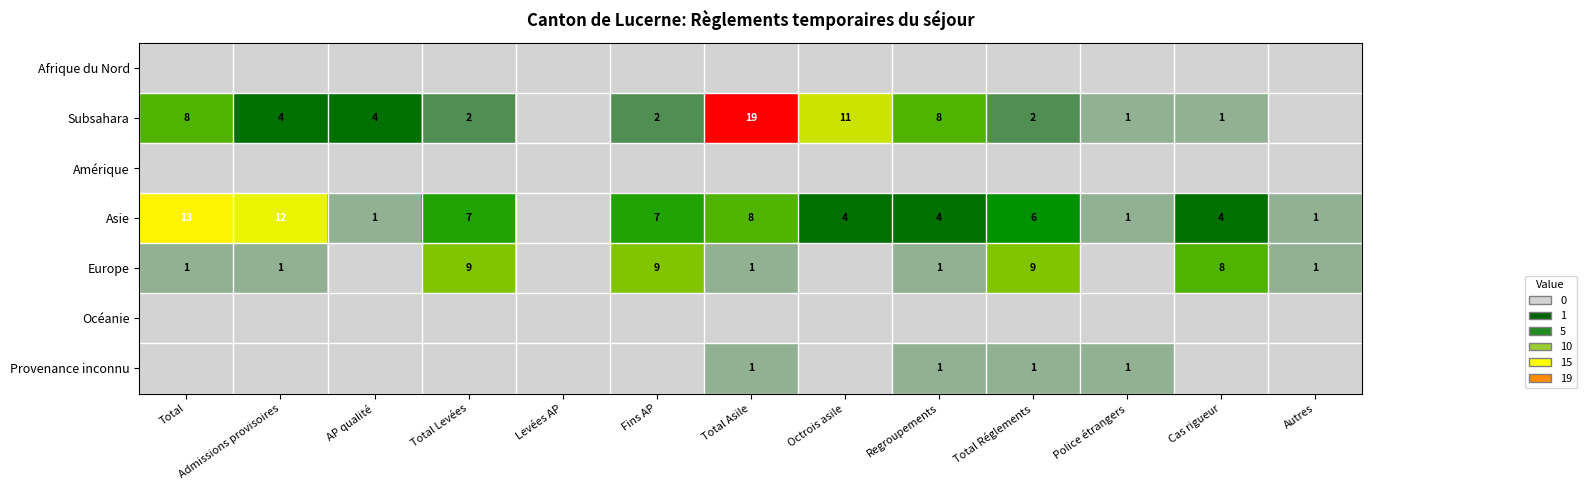

The value of Subsahara at Fins AP is 3. True or false?

False